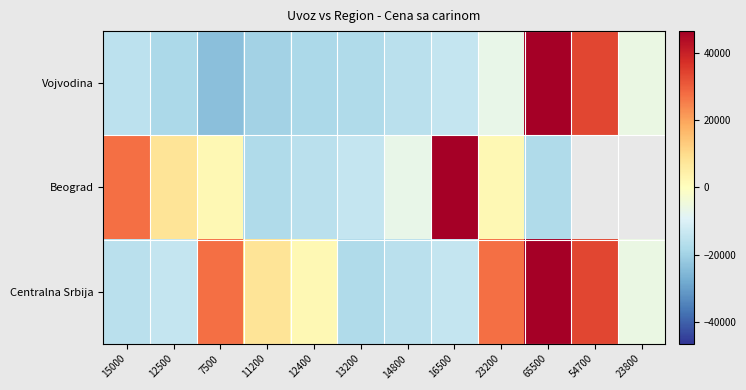

True or false: Vojvodina has a value of -2564.3 at 23200.

False